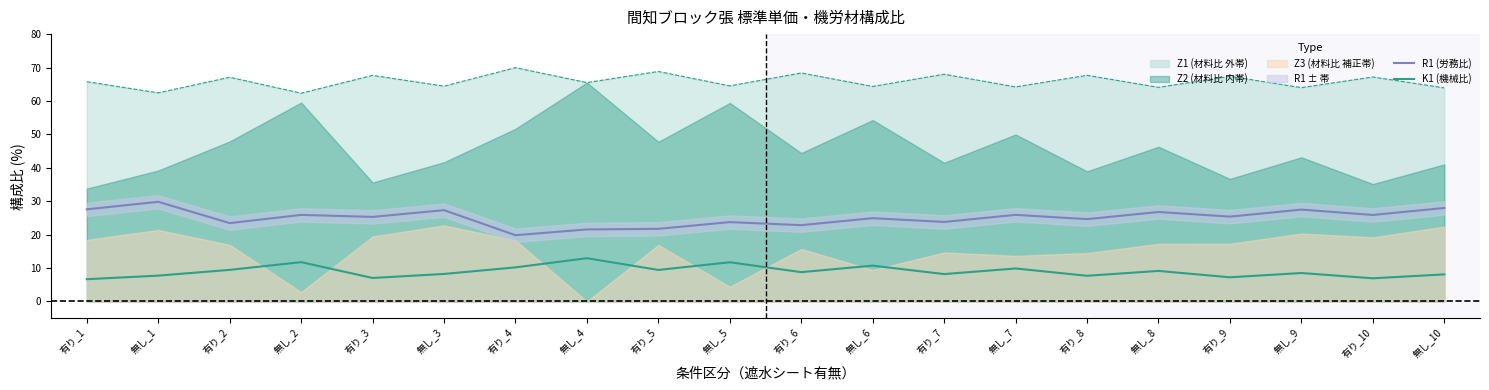

Which category has the highest value in the K1 (機械比) series?

無し_4